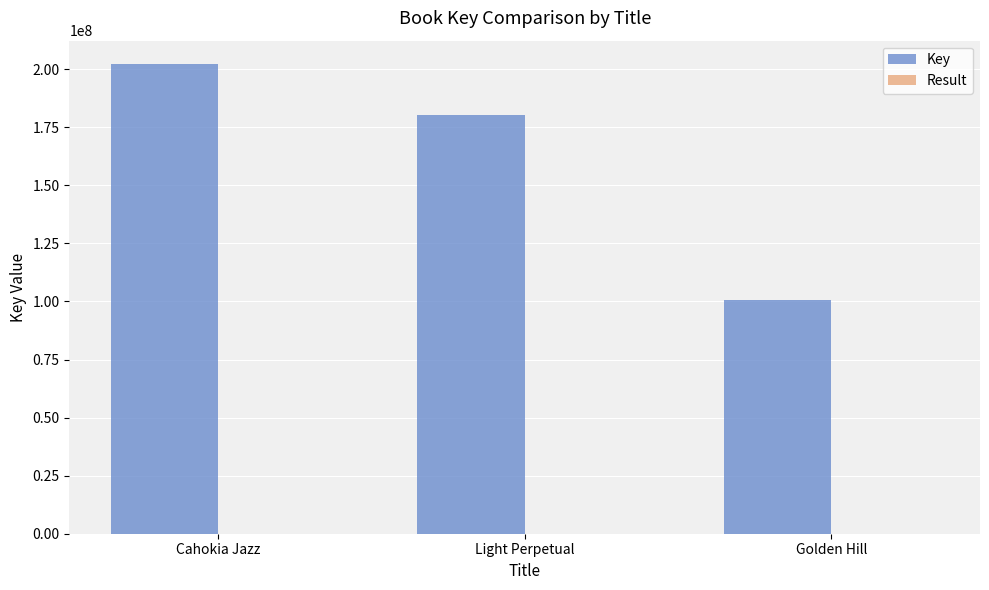

How many groups of bars are there?

3